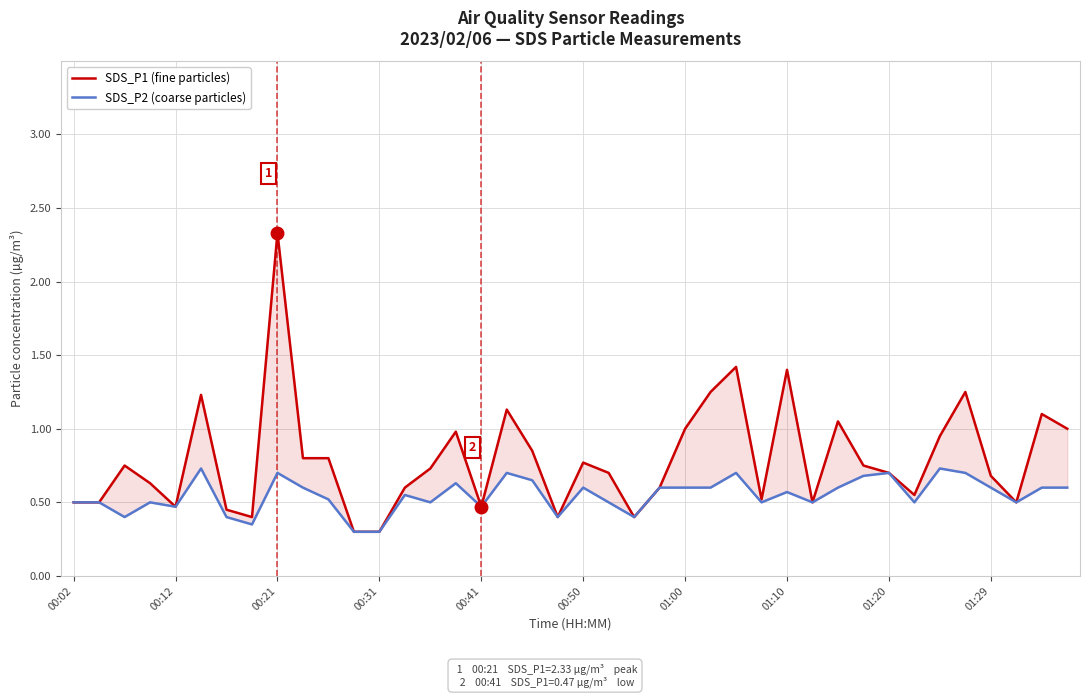

True or false: SDS_P2 (coarse particles) and SDS_P1 (fine particles) cross at least once.

False